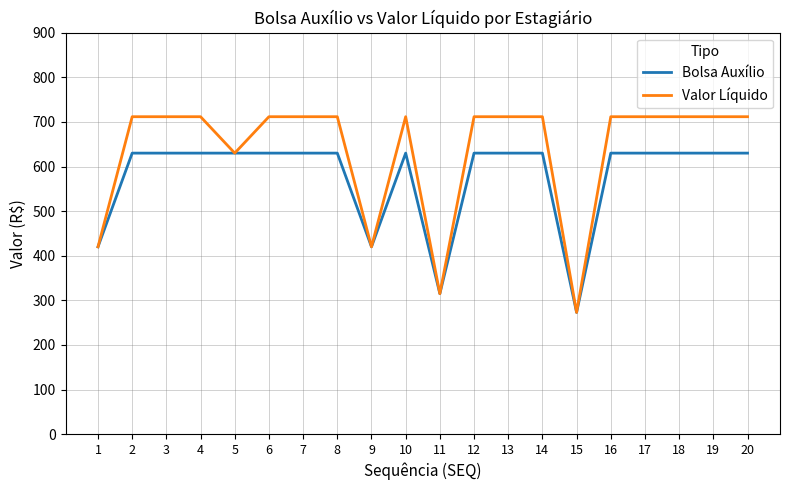

At how many categories does at least one series exceed 393?

18